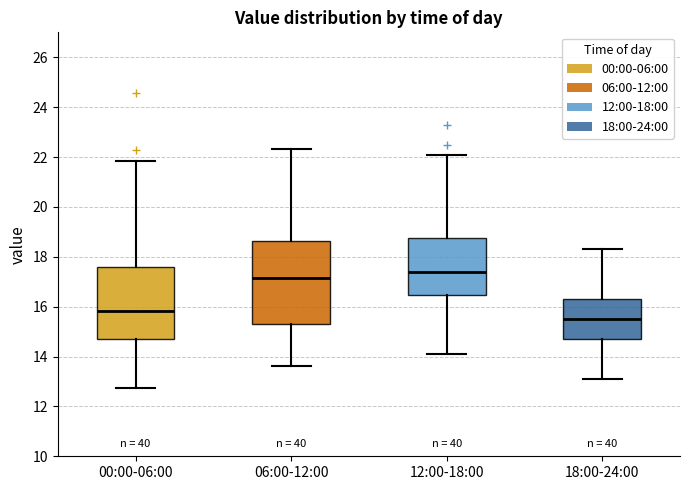

Reading left to right, transcribe this box plot: for each box, give where its median line is, the range the box spans, and where its two whiskers end, as read against the y-axis. The values are not printed on the chart, so give them approximately, as read against the axis.

00:00-06:00: median 15.8, box 14.8 to 17.6, whiskers 12.8 to 21.8
06:00-12:00: median 17.2, box 15.4 to 18.6, whiskers 13.6 to 22.4
12:00-18:00: median 17.4, box 16.4 to 18.8, whiskers 14.2 to 22.2
18:00-24:00: median 15.6, box 14.8 to 16.4, whiskers 13.2 to 18.4